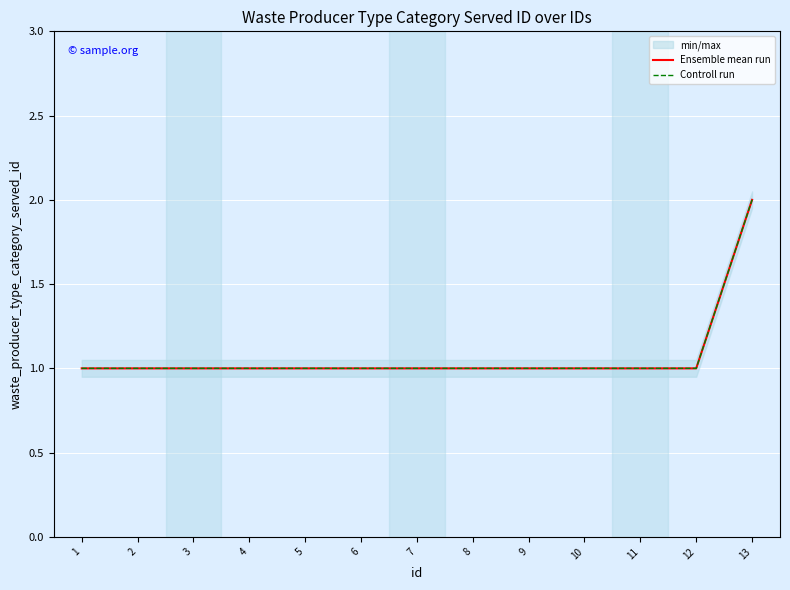

What is the sum of the Controll run values at 8 and 7?

2